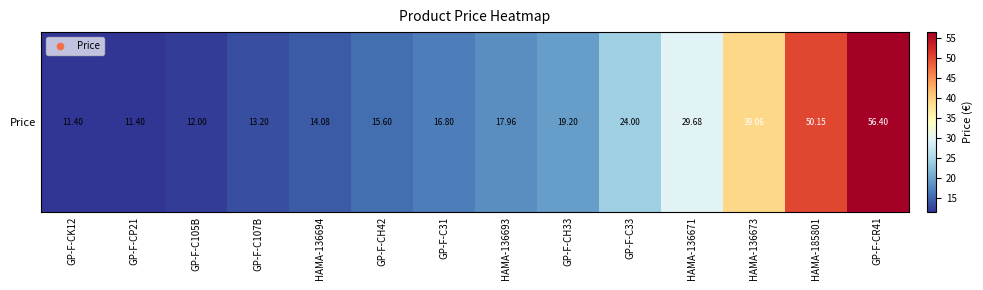

Approximately how many times larger is the value at GP-F-C107B compared to HAMA-185801?

0.3